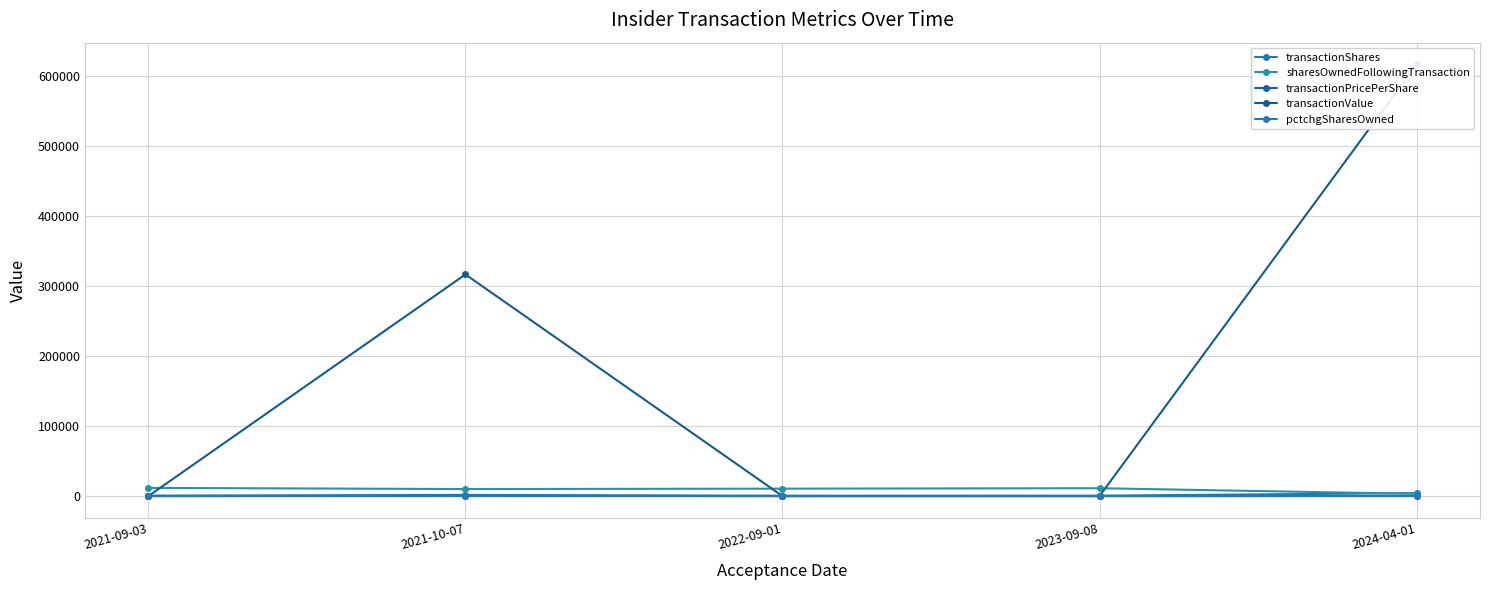

Is this an area chart (filled region under the line)?

No